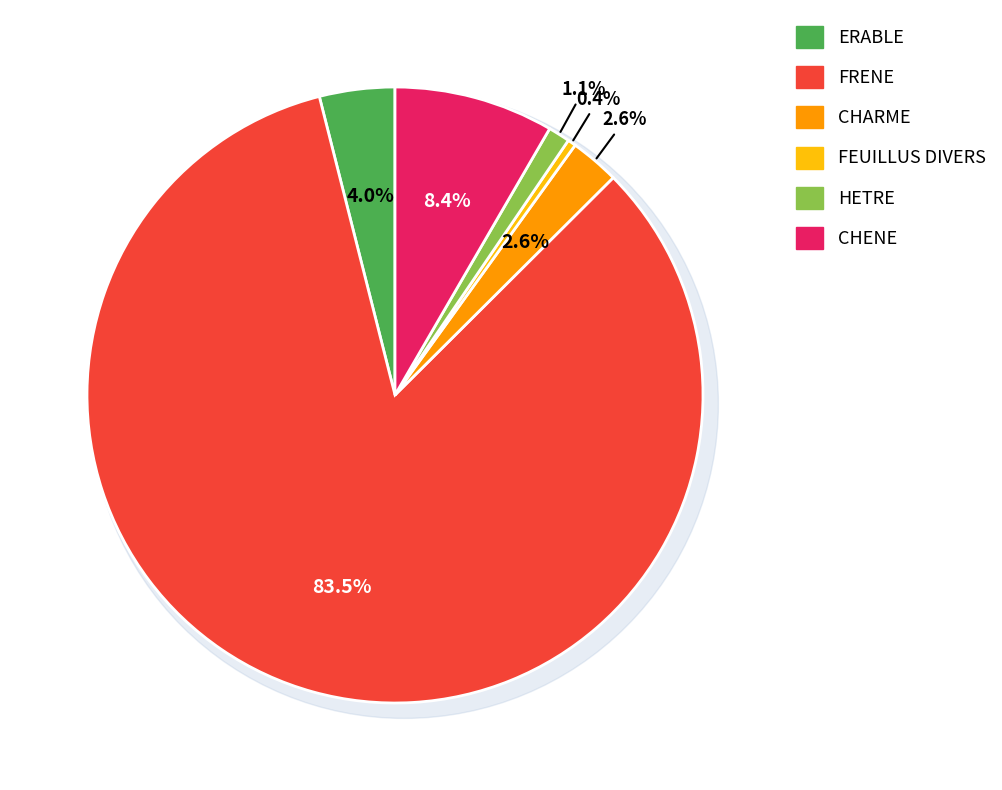

Rank the categories by value from lowest to highest.

FEUILLUS DIVERS, HETRE, CHARME, ERABLE, CHENE, FRENE